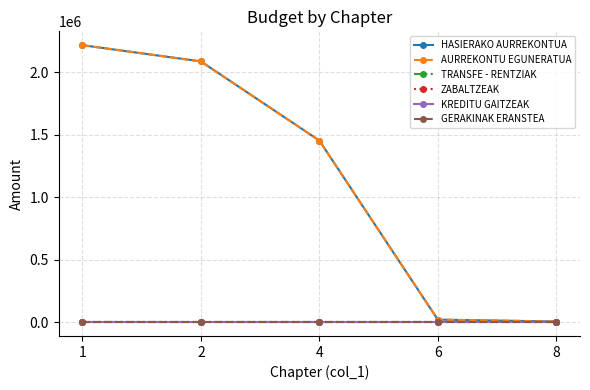

Is it true that AURREKONTU EGUNERATUA equals 2086860 at 2?

True